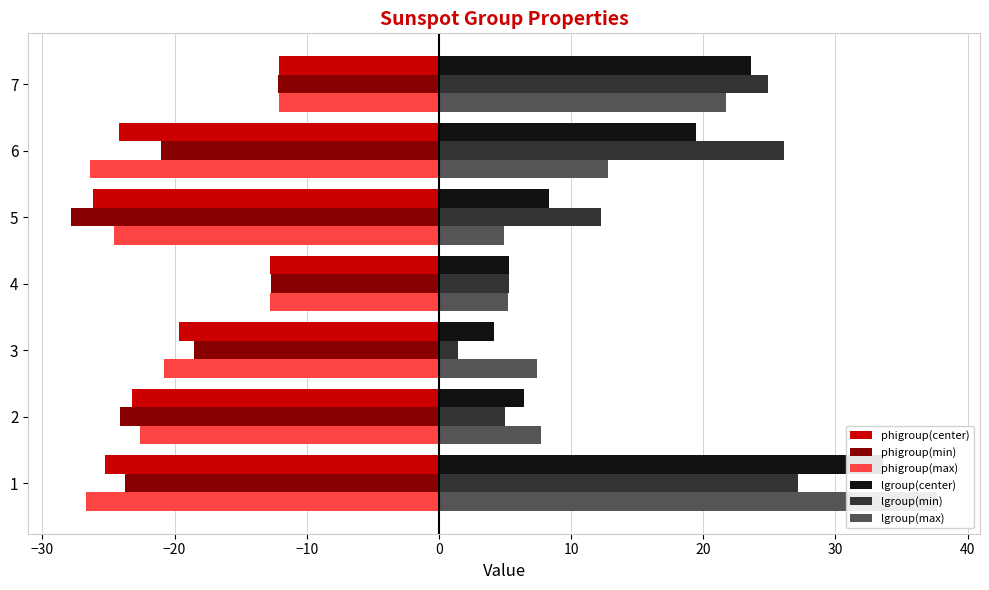

What is the minimum value for lgroup(max)?

4.9